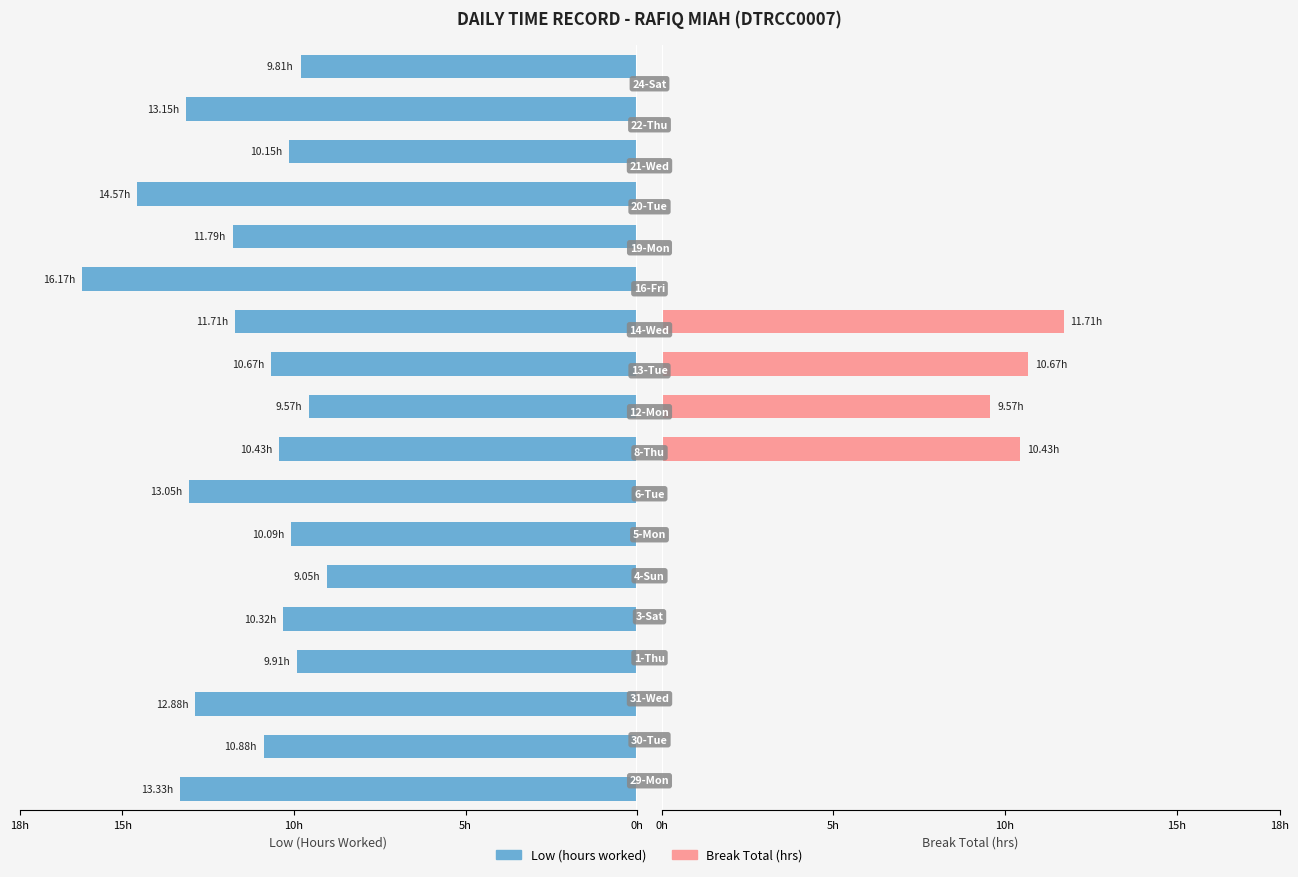

What position from the right is 12?

6